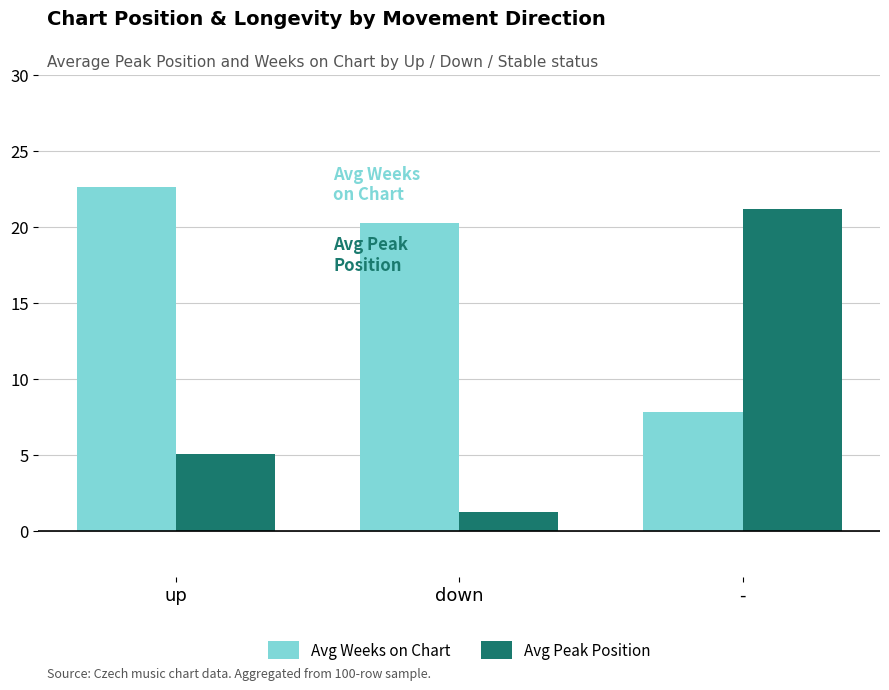

How many groups of bars are there?

3